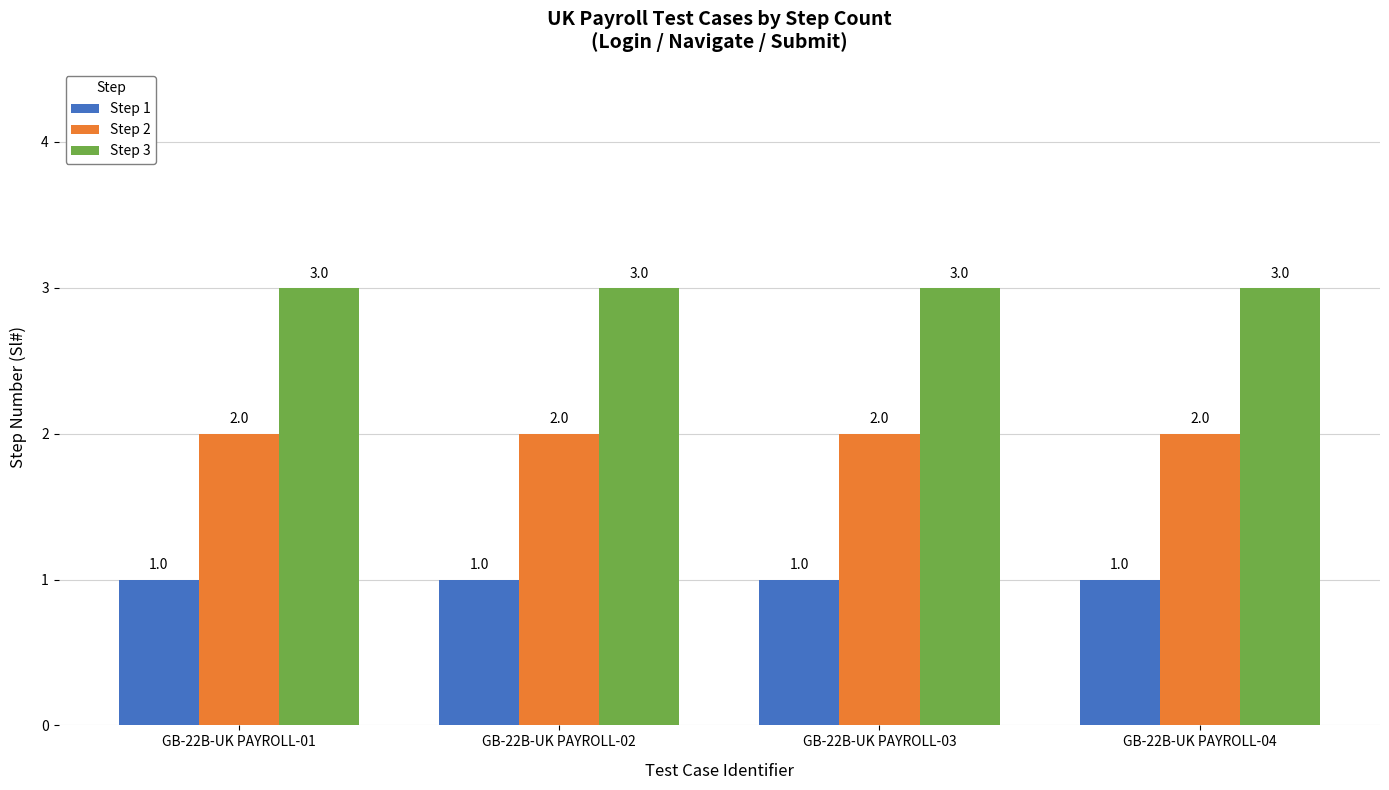

The value of Step 1 at GB-22B-UK PAYROLL-03 is 1. True or false?

True